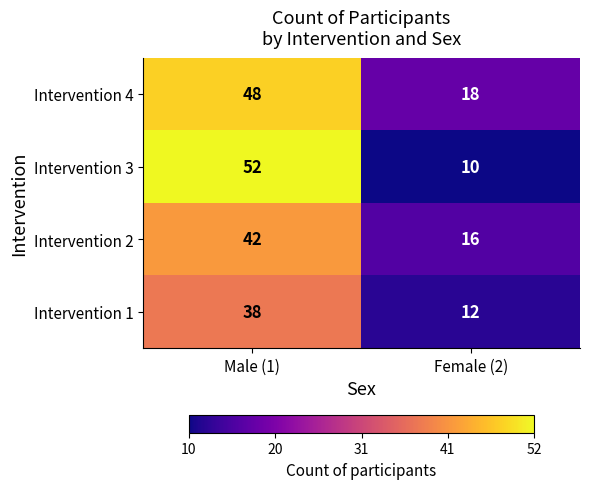

What is the spread (max minus min) of values at Male (1)?

14